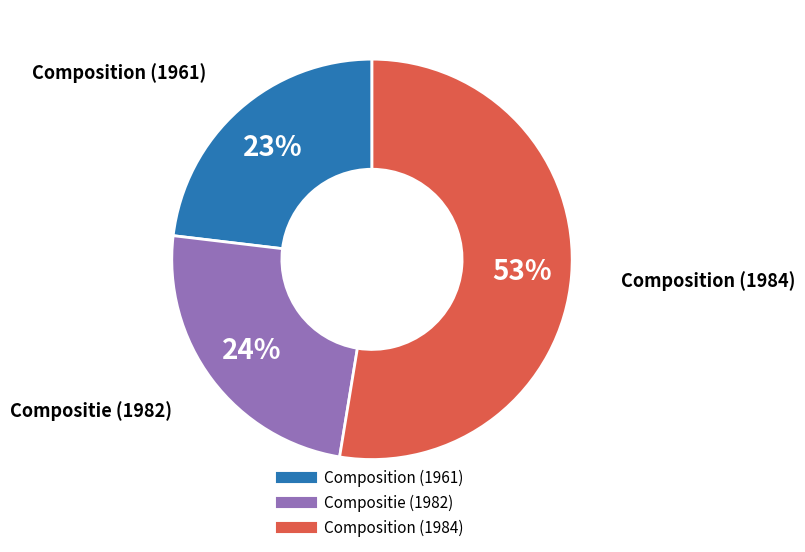

Between Composition (1961) and Composition (1984), which is larger?

Composition (1984)